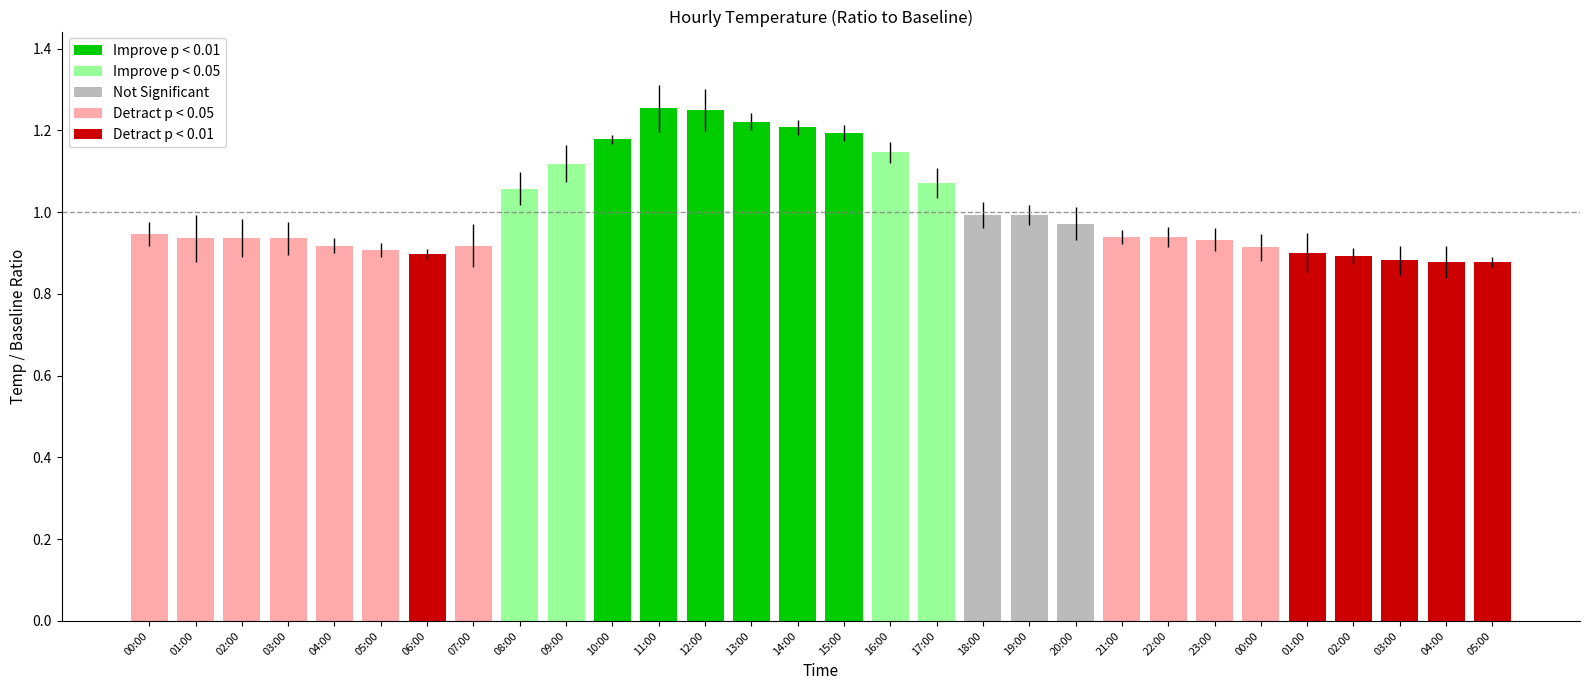

Rank the categories by value from highest to lowest.

11:00, 12:00, 13:00, 14:00, 15:00, 10:00, 16:00, 09:00, 17:00, 08:00, 18:00, 19:00, 20:00, 00:00, 21:00, 22:00, 01:00, 02:00, 03:00, 23:00, 04:00, 07:00, 00:00, 05:00, 01:00, 06:00, 02:00, 03:00, 04:00, 05:00